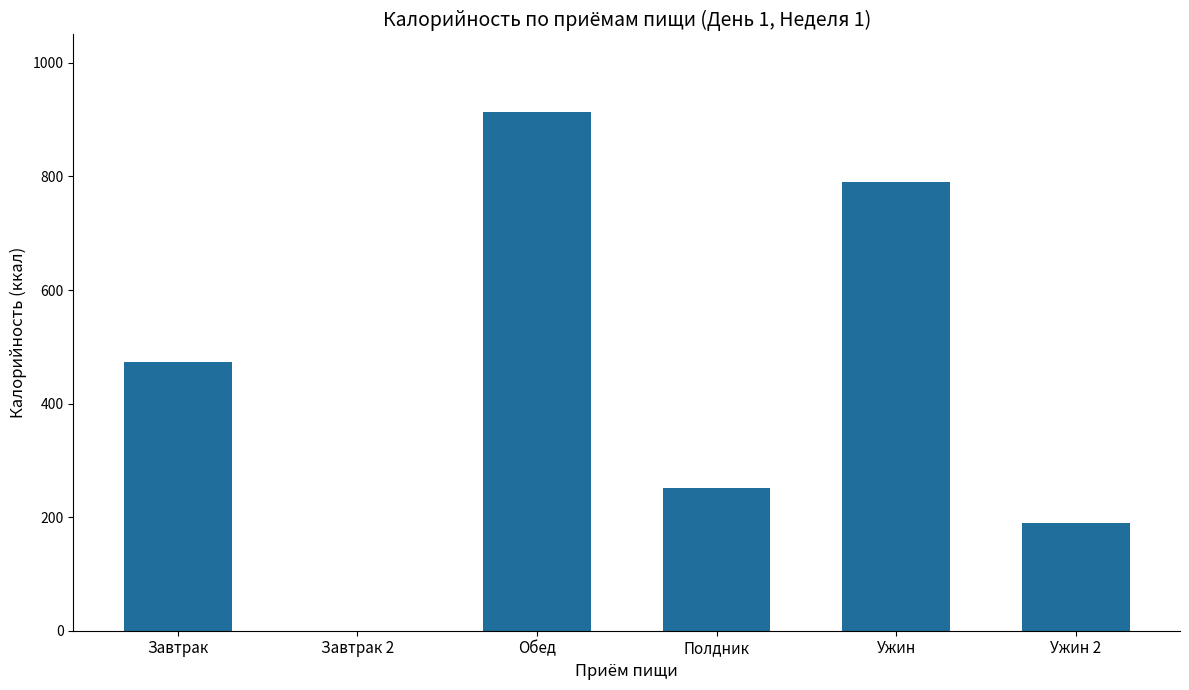

What is the average value?

436